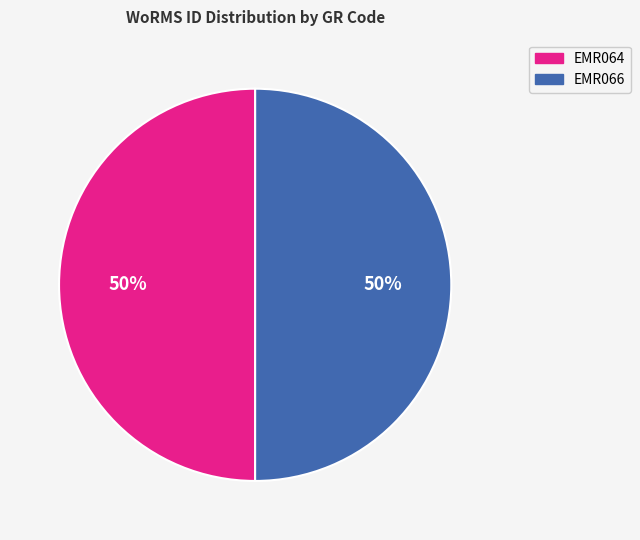

True or false: EMR066 accounts for 57% of the total.

False